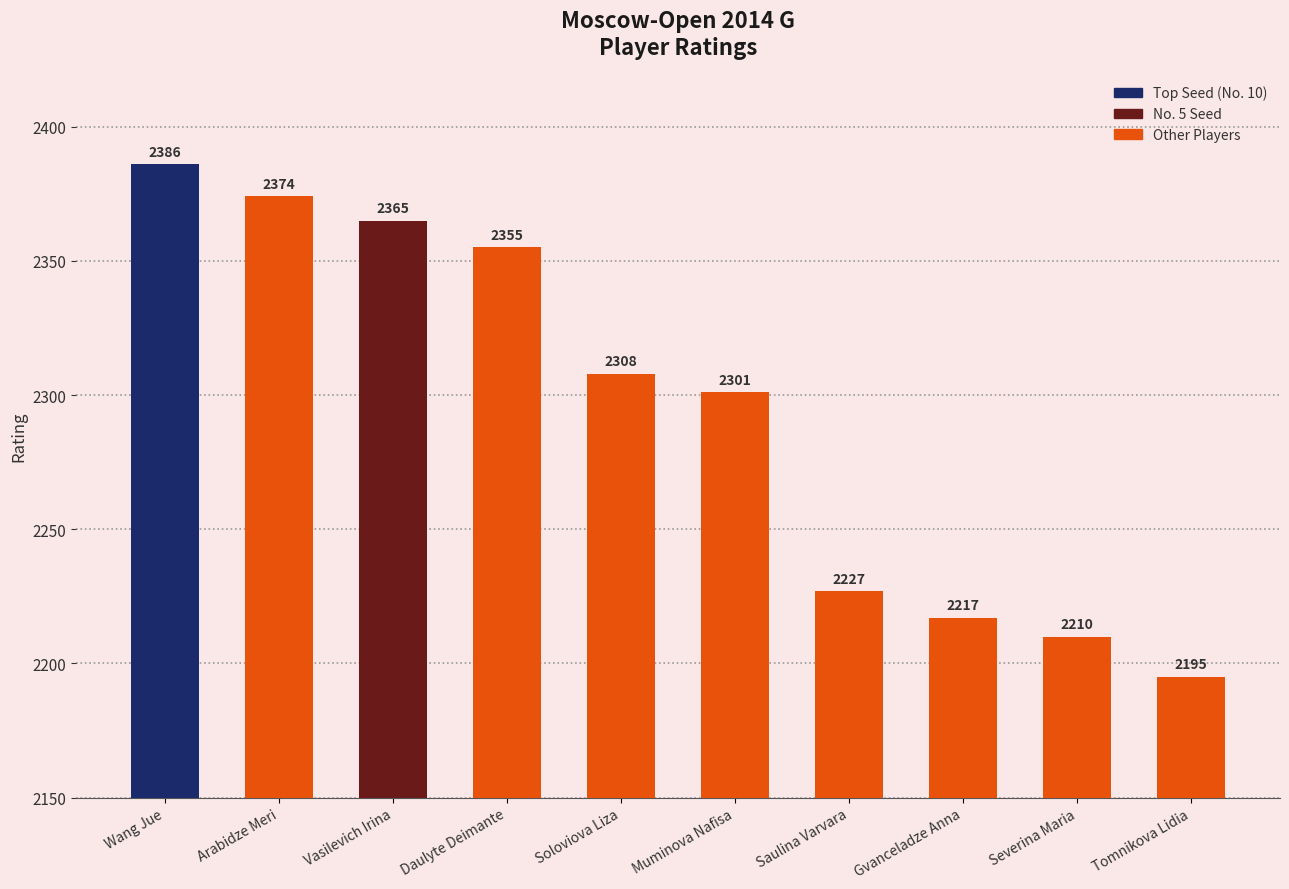

The value at Wang Jue is 2386. True or false?

True